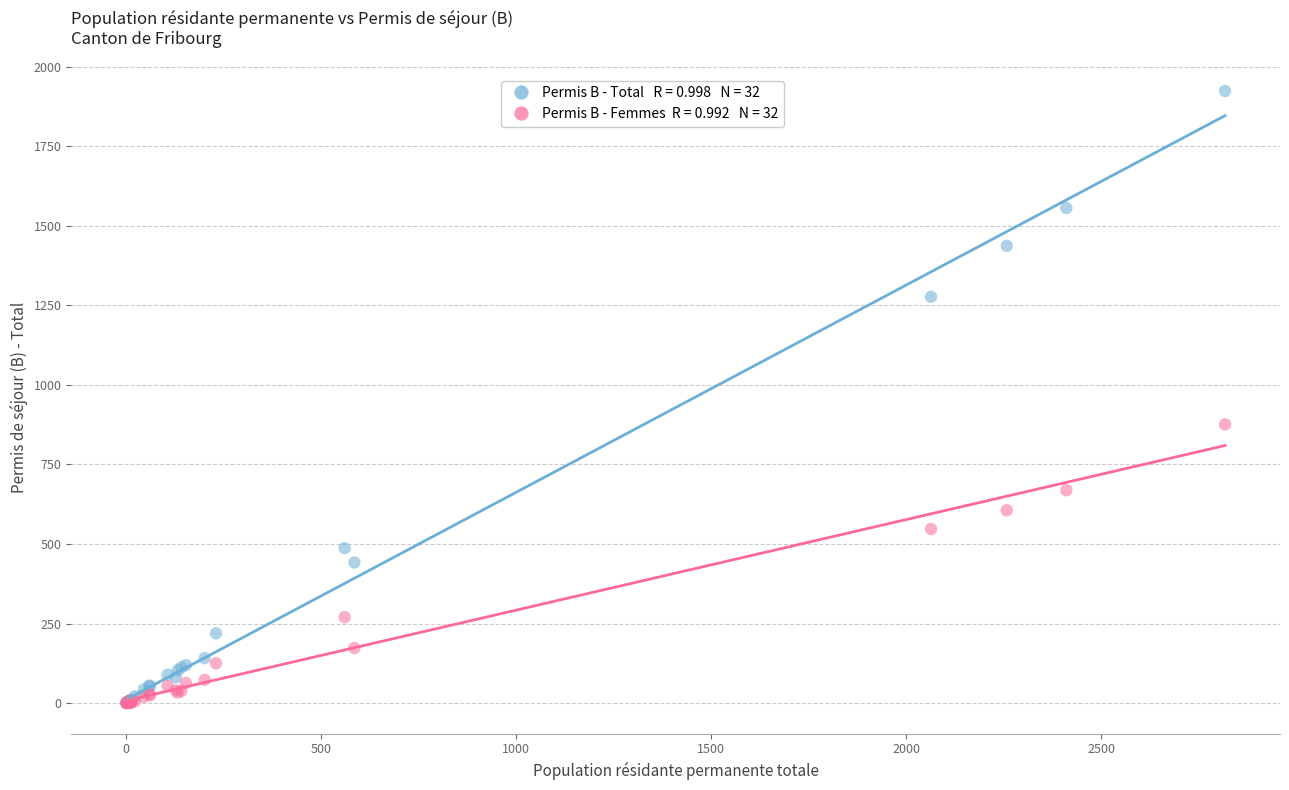

Across all series, what Y value is closest to 962?

876